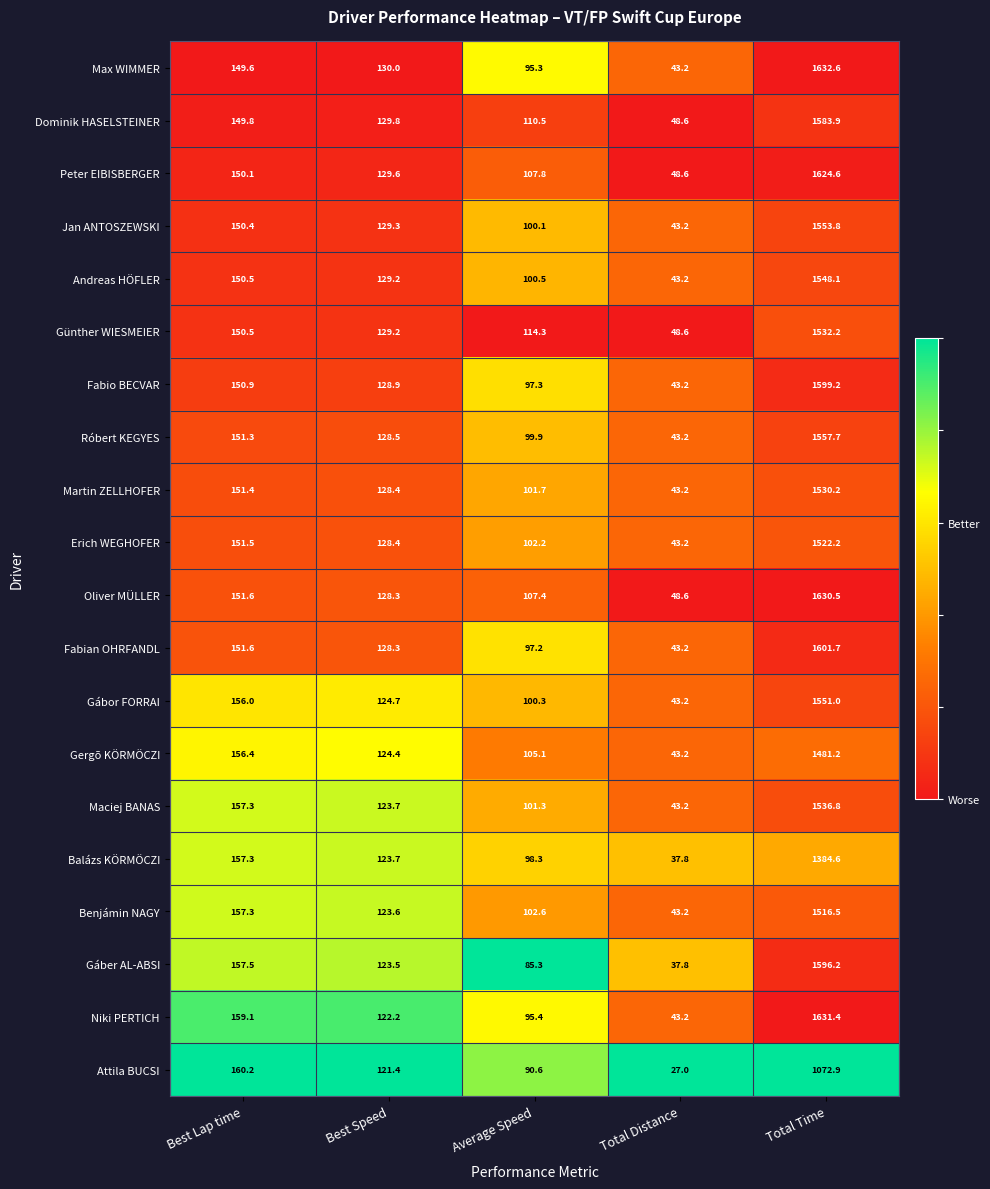

Which series has the largest range (max minus min)?

Max WIMMER